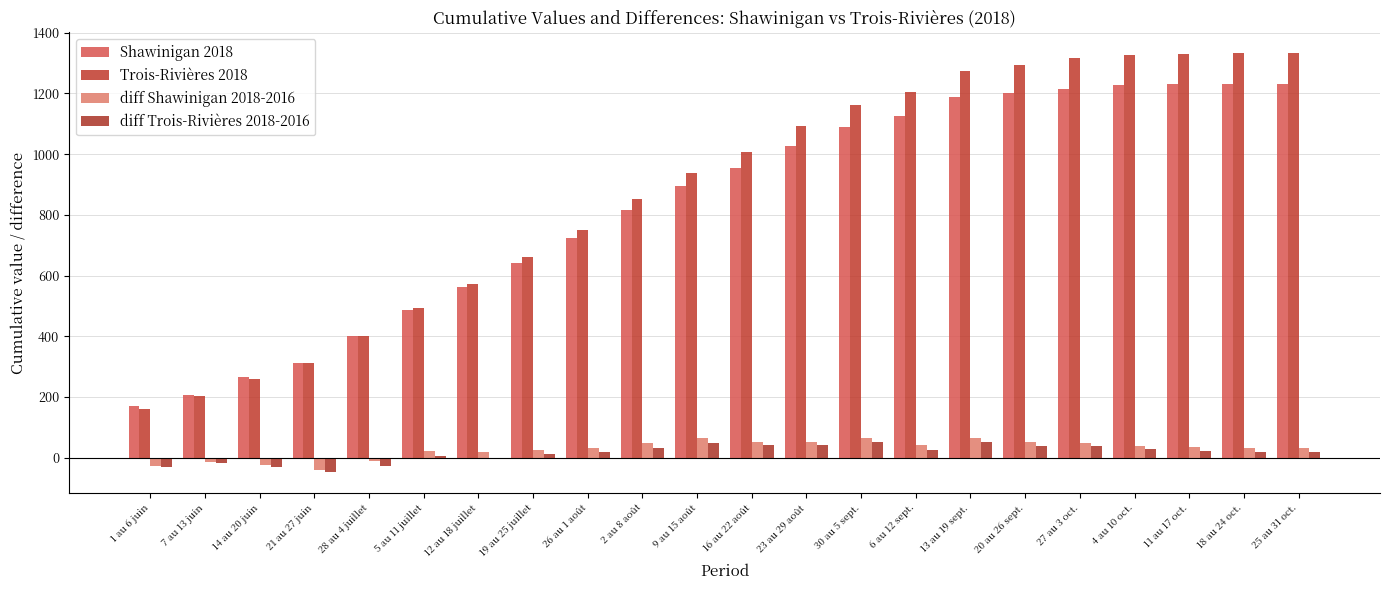

Are the bars grouped side by side (vs. stacked)?

Yes